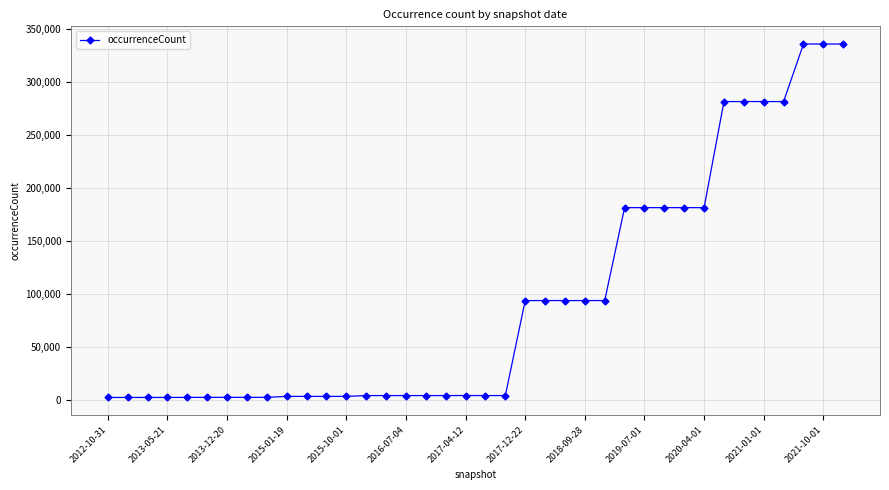

What is the difference between the maximum and minimum values?

333497